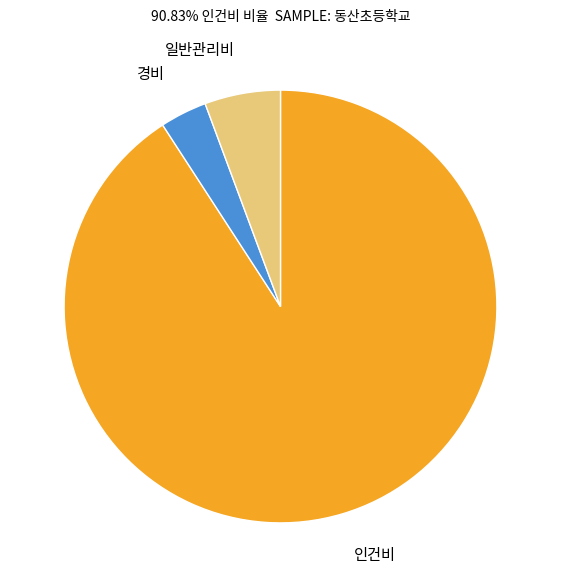

Is there a majority slice in this chart?

Yes